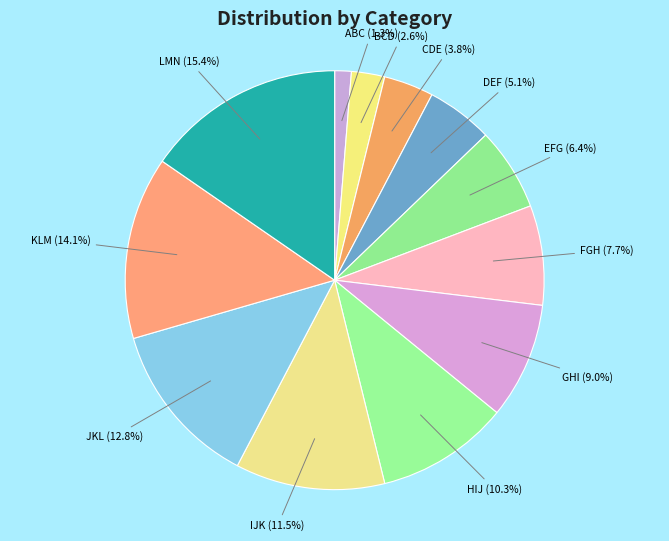

To the nearest percent, what is the difference between the largest and smallest slice percentages?

14%